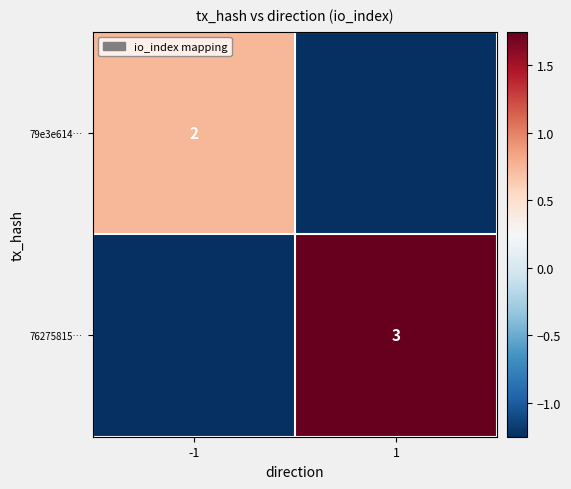

Is the value of 79e3e614… at -1 greater than the value of 76275815… at 1?

No